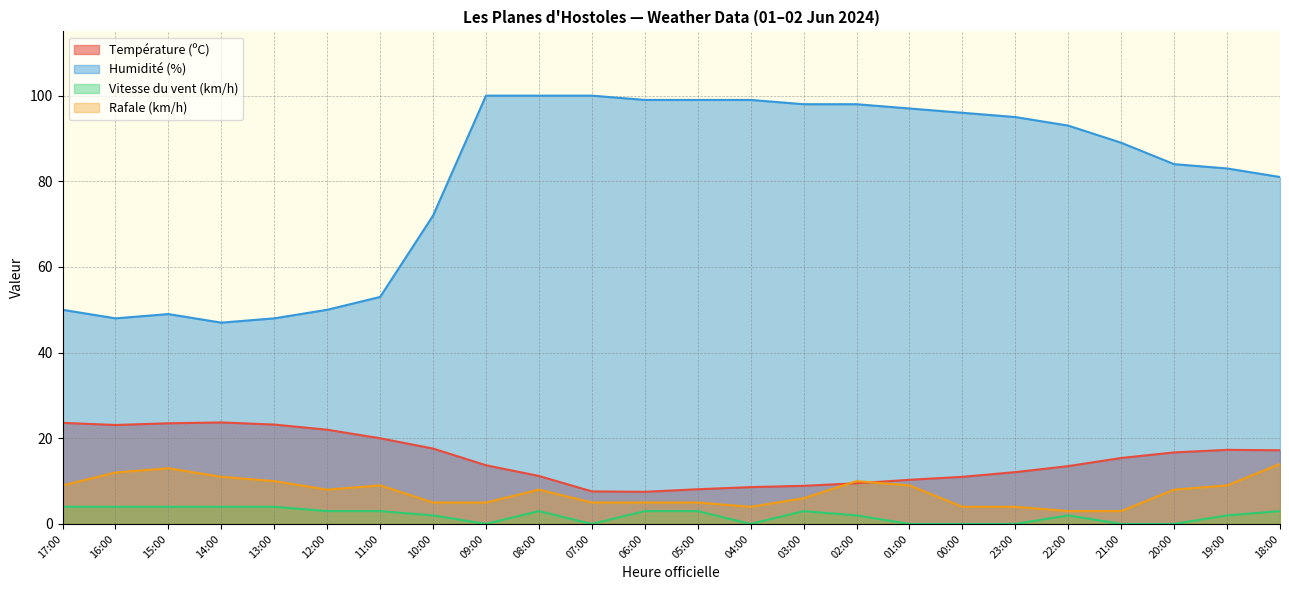

What is the average value of the Température (ºC) series?

15.2